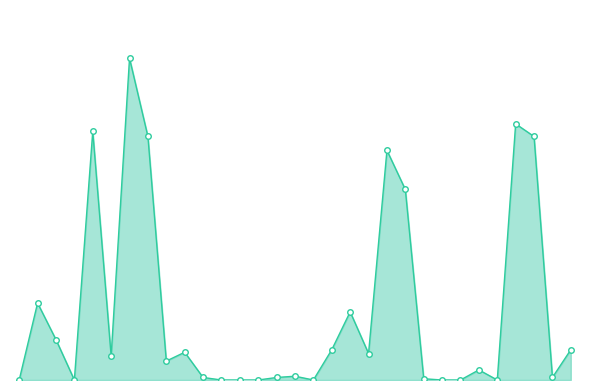

True or false: the data has more than 1 interior local peaks.

True